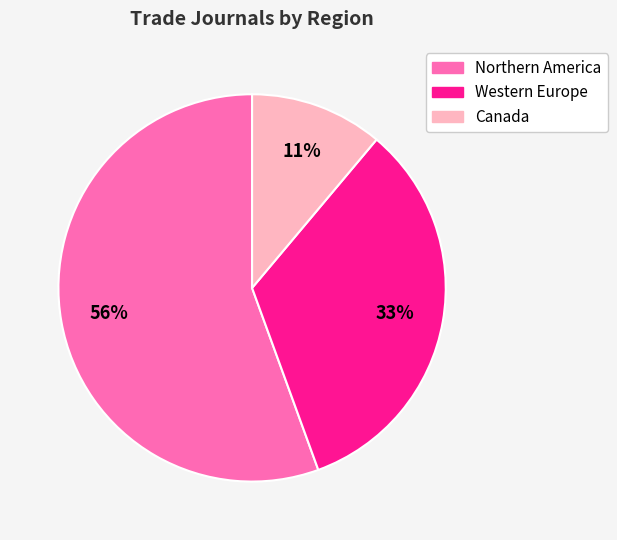

To the nearest percent, what is the combined percentage of Northern America and Western Europe?

89%